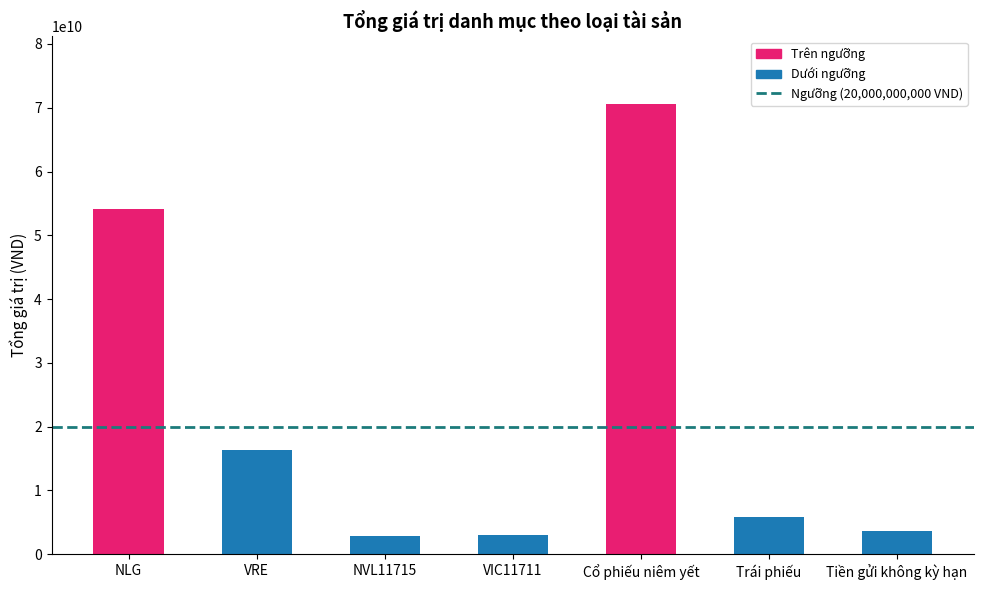

What is the average value?

22347273239